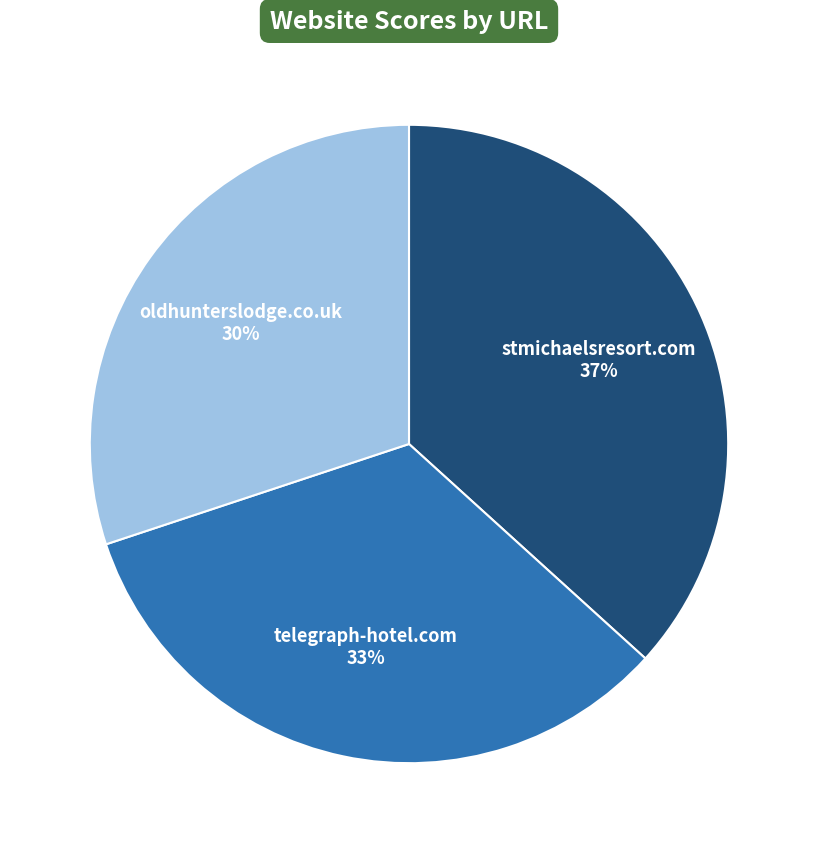

What percentage is the stmichaelsresort.com slice, to the nearest percent?

37%